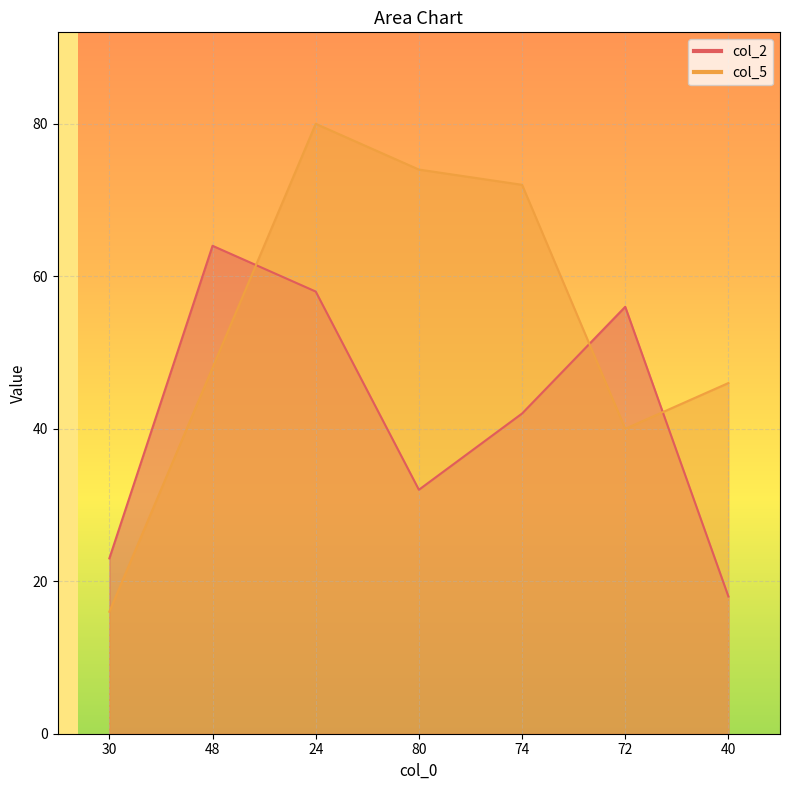

What is the difference between the col_2 values at 74 and 24?

16